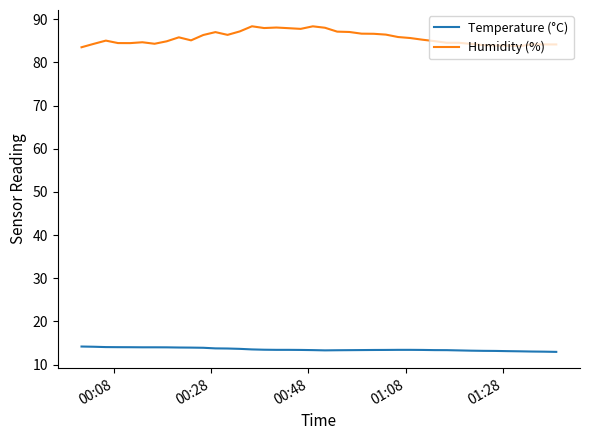

Which series has the widest spread of values?

Humidity (%)